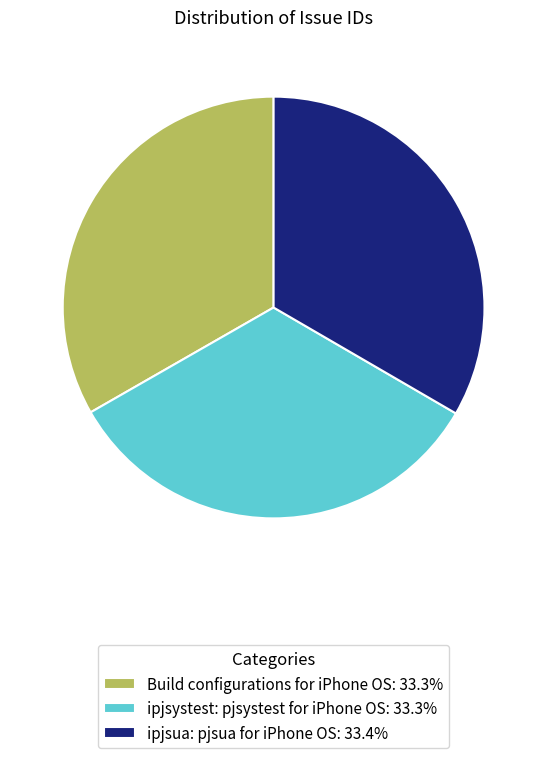

Approximately how many times larger is the value at Build configurations for iPhone OS compared to ipjsystest: pjsystest for iPhone OS?

1.0